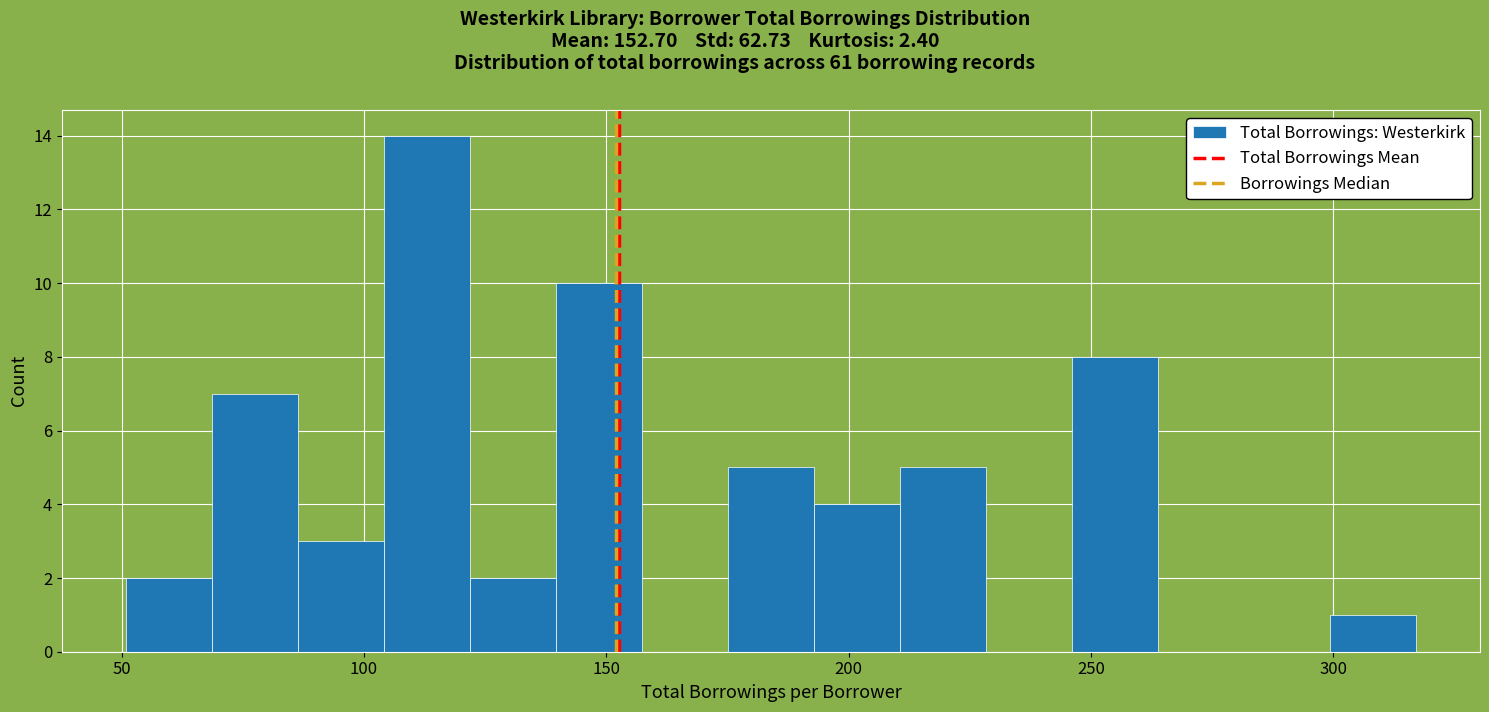

Read against the x-axis, roughly where is the centre of the tallest bar?

115